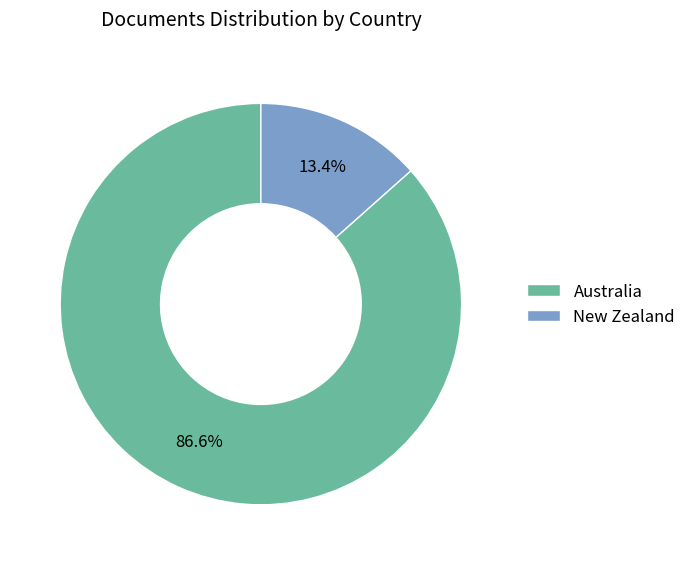

Which slice represents more than half of the pie?

Australia